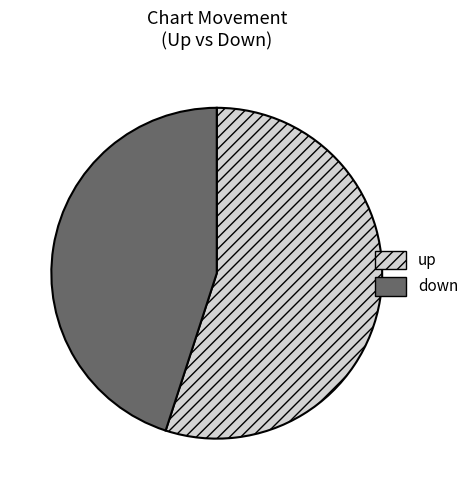

Combined, do up and down account for over 50%?

Yes